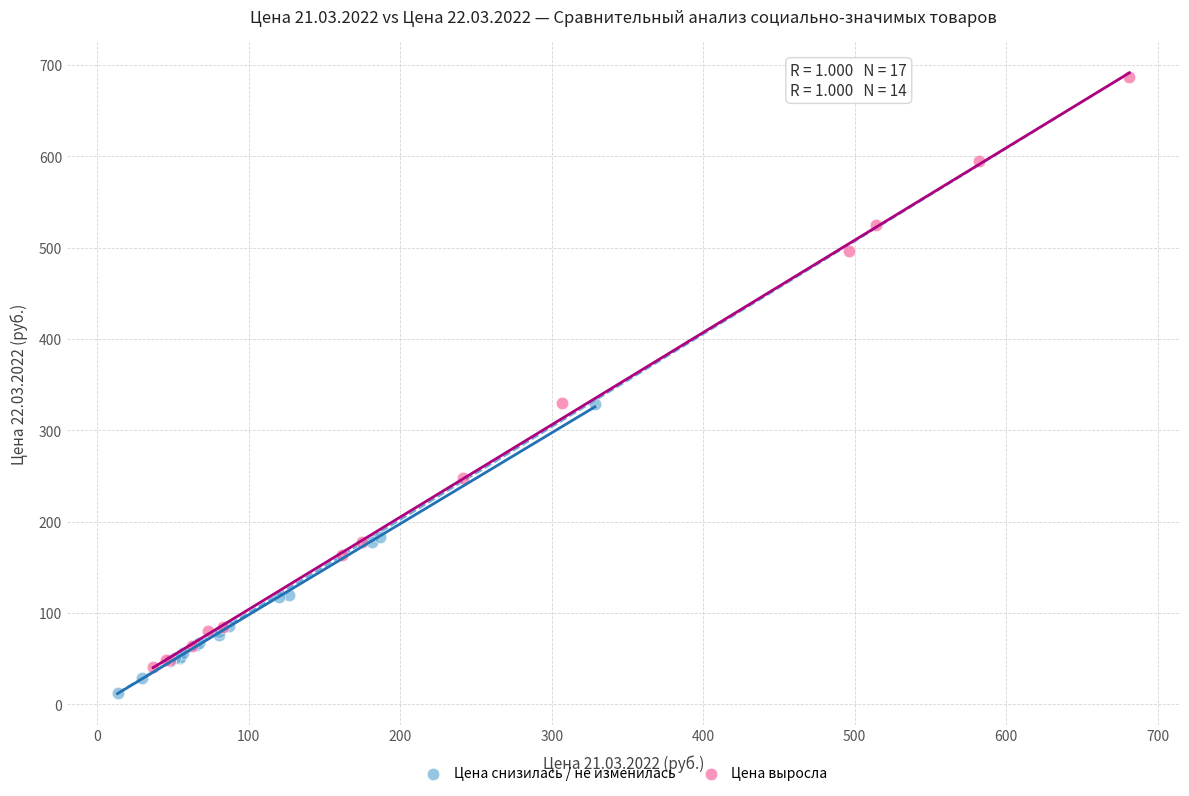

What are all the series names shown in the legend?

Цена снизилась / не изменилась, Цена выросла